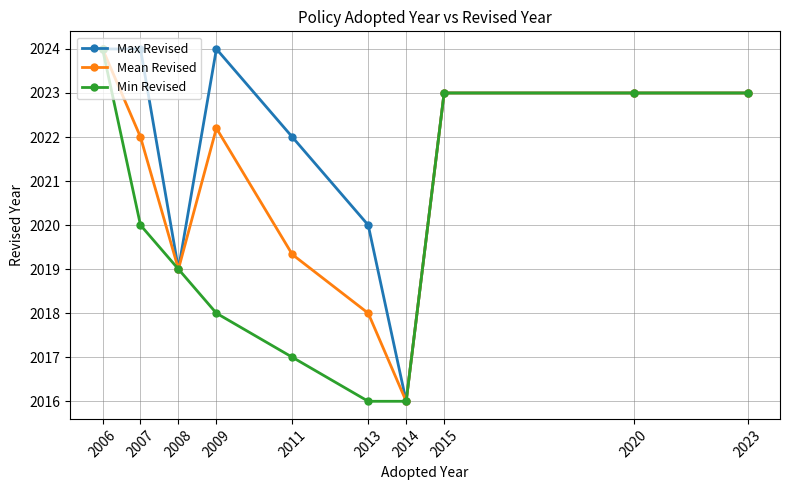

Reading left to right, what are all the values shown in this chart?

Max Revised: 2024.0	2024.0	2019.0	2024.0	2022.0	2020.0	2016.0	2023.0	2023.0	2023.0
Mean Revised: 2024.0	2022.0	2019.0	2022.2	2019.3	2018.0	2016.0	2023.0	2023.0	2023.0
Min Revised: 2024.0	2020.0	2019.0	2018.0	2017.0	2016.0	2016.0	2023.0	2023.0	2023.0